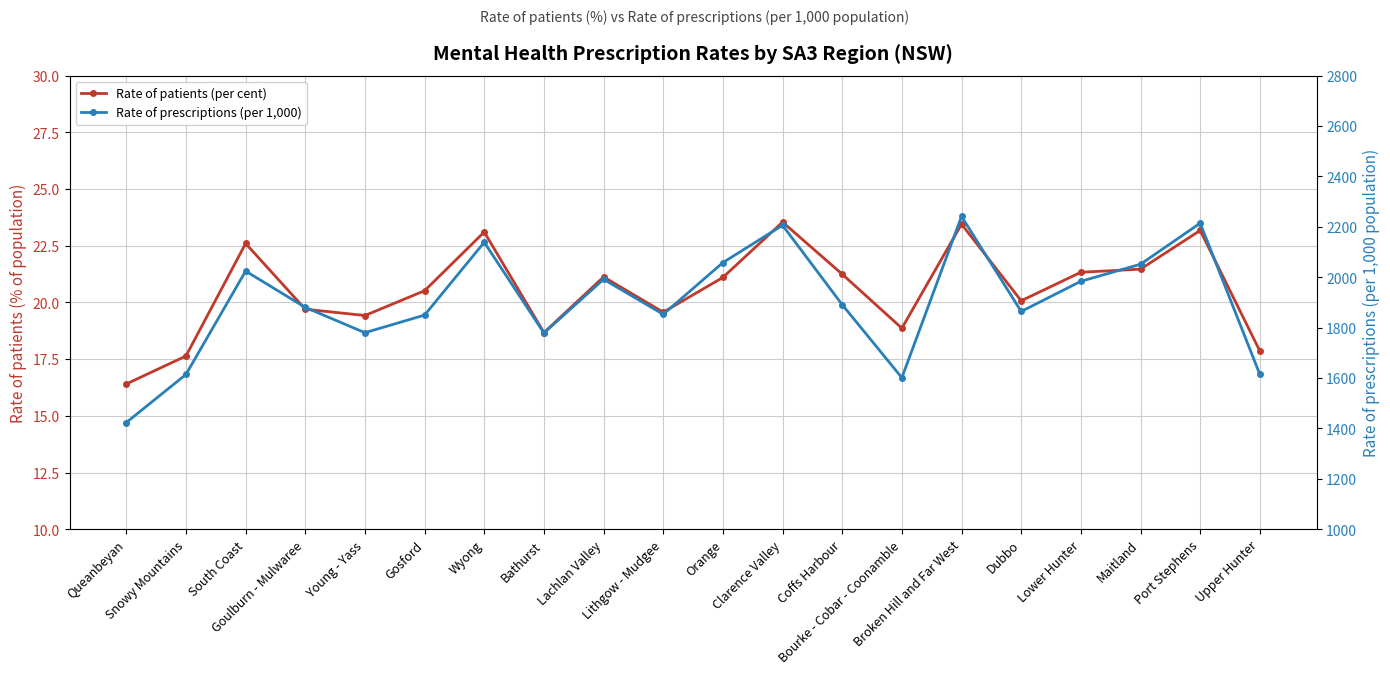

What is the label of the 9th point from the right?

Clarence Valley